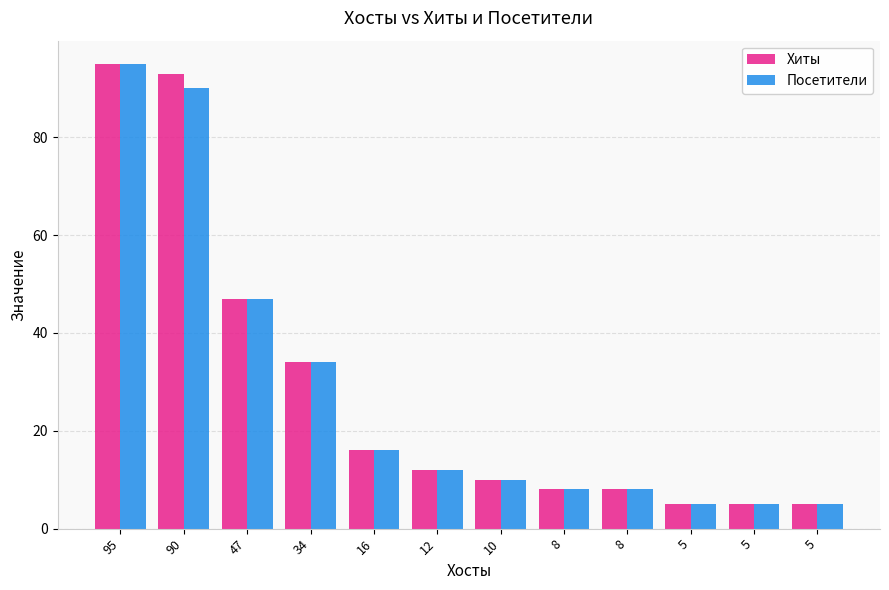

What are all the series names shown in the legend?

Хиты, Посетители